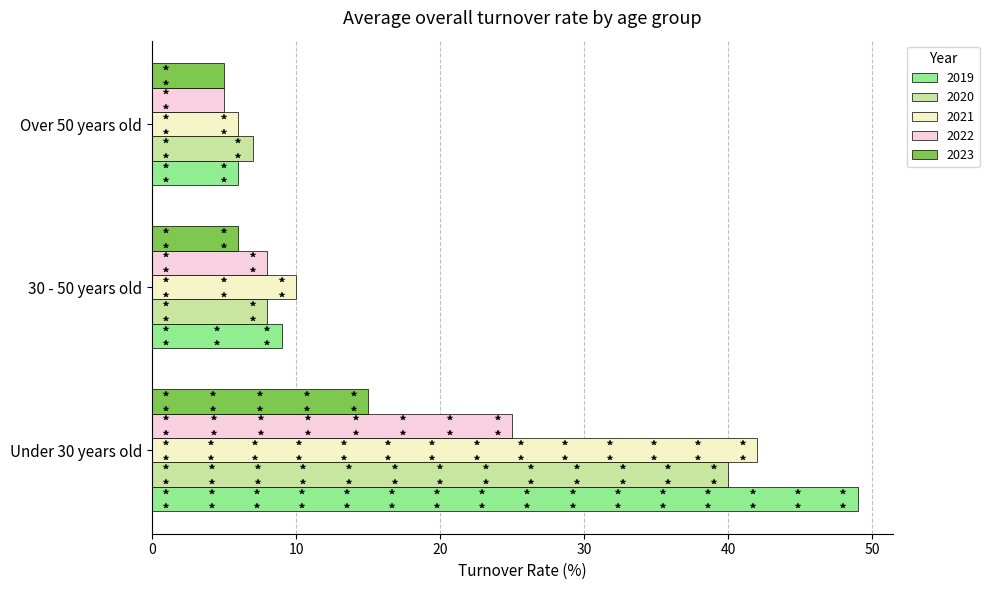

How many distinct data groups are displayed?

5